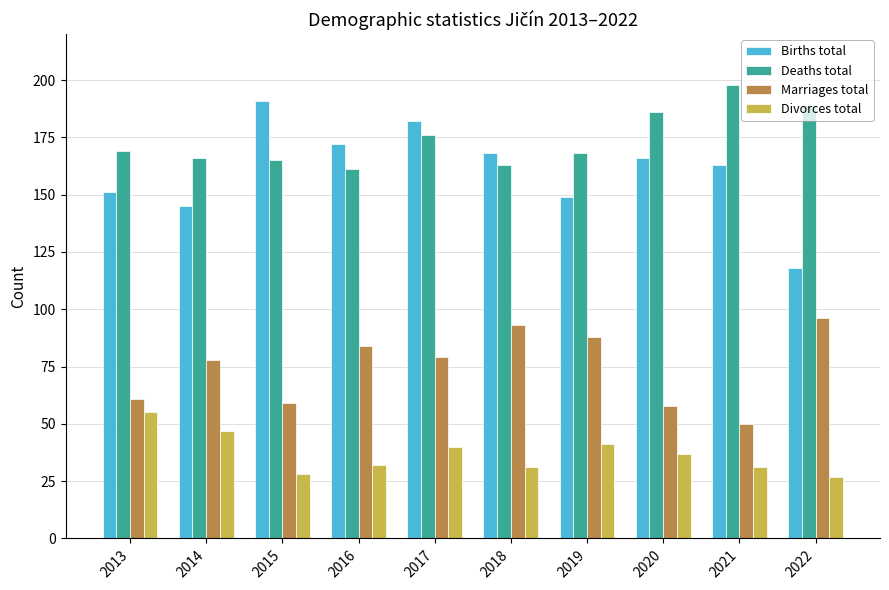

Which series has the widest spread of values?

Births total